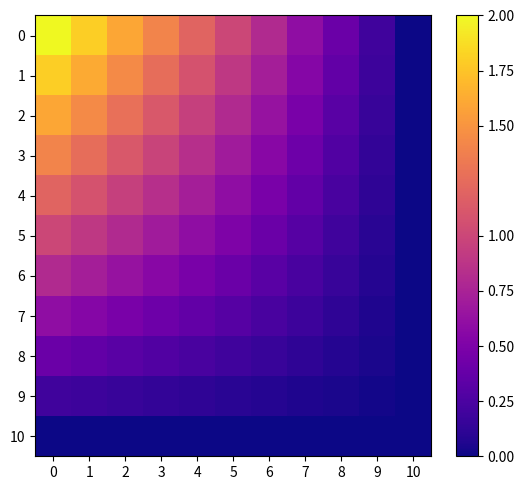

Reading left to right, list all the values displayed in this chart.

0: 0=2.0	1=1.8	2=1.6	3=1.4	4=1.2	5=1.0	6=0.8	7=0.6	8=0.4	9=0.2	10=0.0
1: 0=1.8	1=1.6	2=1.4	3=1.3	4=1.1	5=0.9	6=0.7	7=0.5	8=0.4	9=0.2	10=0.0
2: 0=1.6	1=1.4	2=1.3	3=1.1	4=1.0	5=0.8	6=0.6	7=0.5	8=0.3	9=0.2	10=0.0
3: 0=1.4	1=1.3	2=1.1	3=1.0	4=0.8	5=0.7	6=0.6	7=0.4	8=0.3	9=0.1	10=0.0
4: 0=1.2	1=1.1	2=1.0	3=0.8	4=0.7	5=0.6	6=0.5	7=0.4	8=0.2	9=0.1	10=0.0
5: 0=1.0	1=0.9	2=0.8	3=0.7	4=0.6	5=0.5	6=0.4	7=0.3	8=0.2	9=0.1	10=0.0
6: 0=0.8	1=0.7	2=0.6	3=0.6	4=0.5	5=0.4	6=0.3	7=0.2	8=0.2	9=0.1	10=0.0
7: 0=0.6	1=0.5	2=0.5	3=0.4	4=0.4	5=0.3	6=0.2	7=0.2	8=0.1	9=0.1	10=0.0
8: 0=0.4	1=0.4	2=0.3	3=0.3	4=0.2	5=0.2	6=0.2	7=0.1	8=0.1	9=0.0	10=0.0
9: 0=0.2	1=0.2	2=0.2	3=0.1	4=0.1	5=0.1	6=0.1	7=0.1	8=0.0	9=0.0	10=0.0
10: 0=0.0	1=0.0	2=0.0	3=0.0	4=0.0	5=0.0	6=0.0	7=0.0	8=0.0	9=0.0	10=0.0